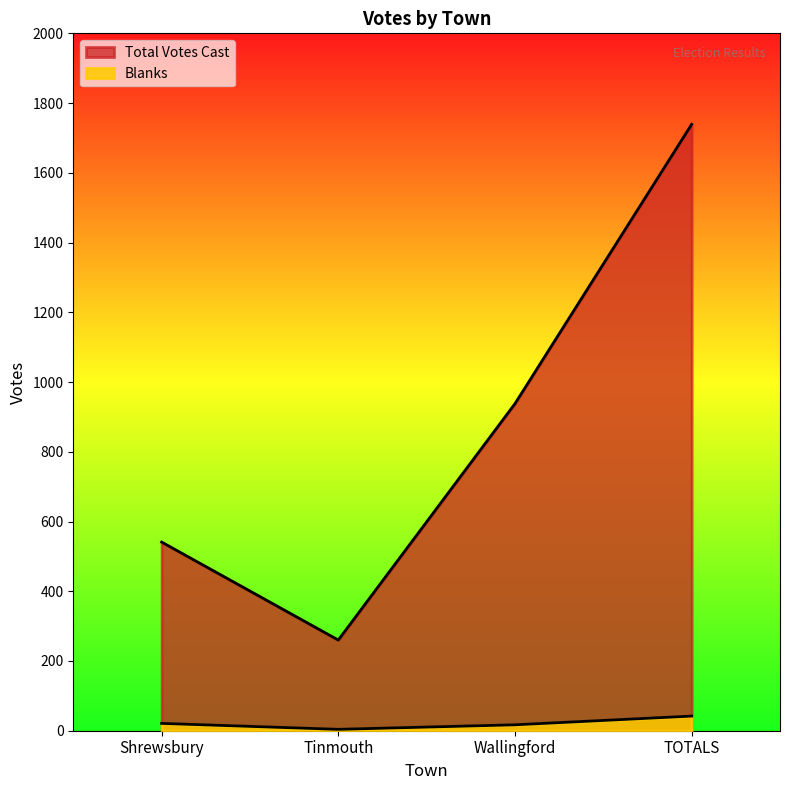

What is the label of the 3rd point from the right?

Tinmouth